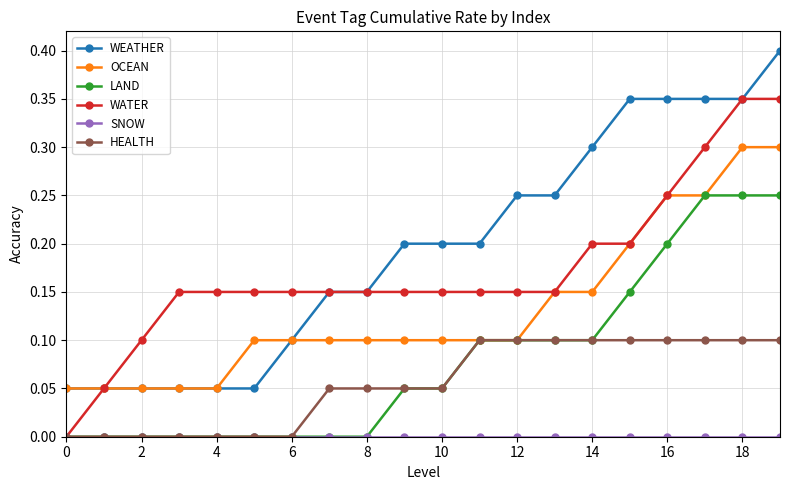

Which series has the largest total across all categories?

WEATHER